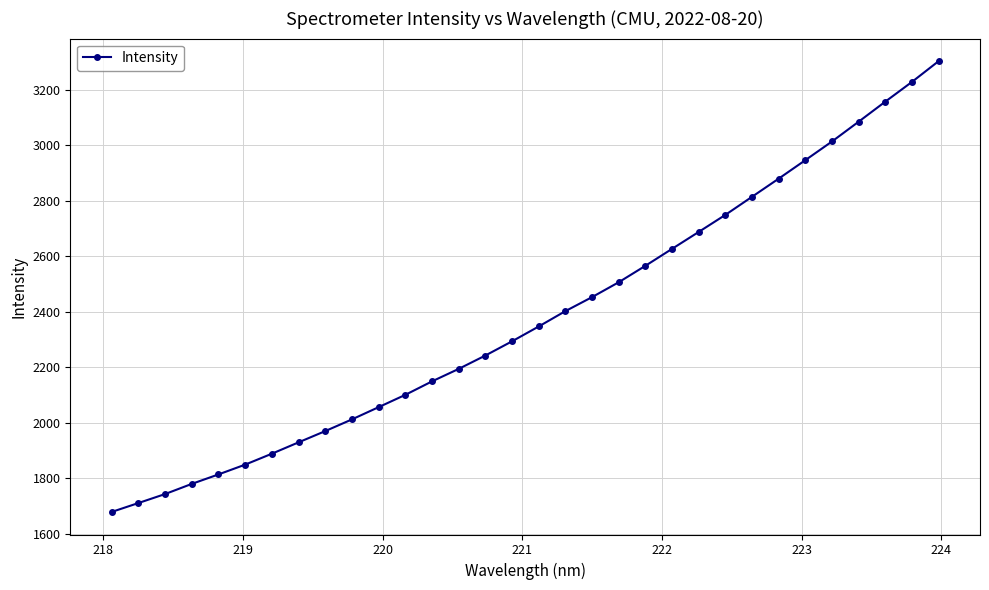

True or false: there are more than 2 points higher than both neighbors.

False